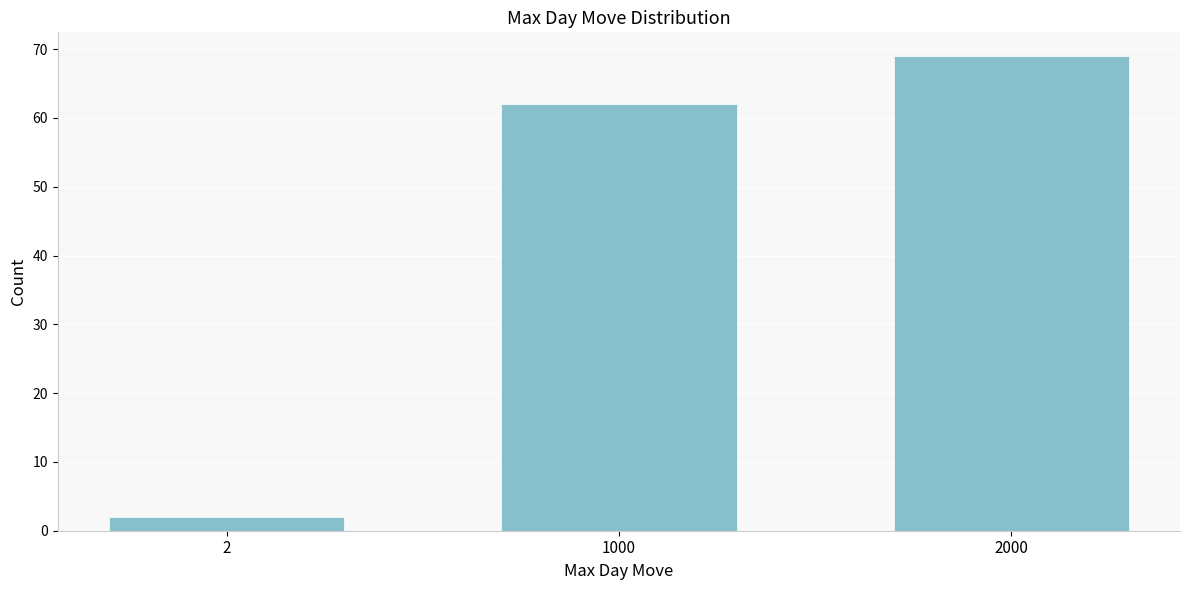

Reading right to left, transcribe all the data shown in this chart.

2000=69	1000=62	2=2